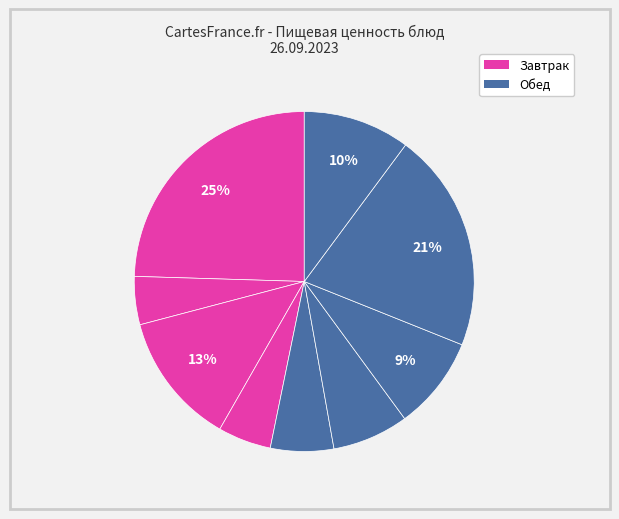

How many slices are in this pie chart?

9